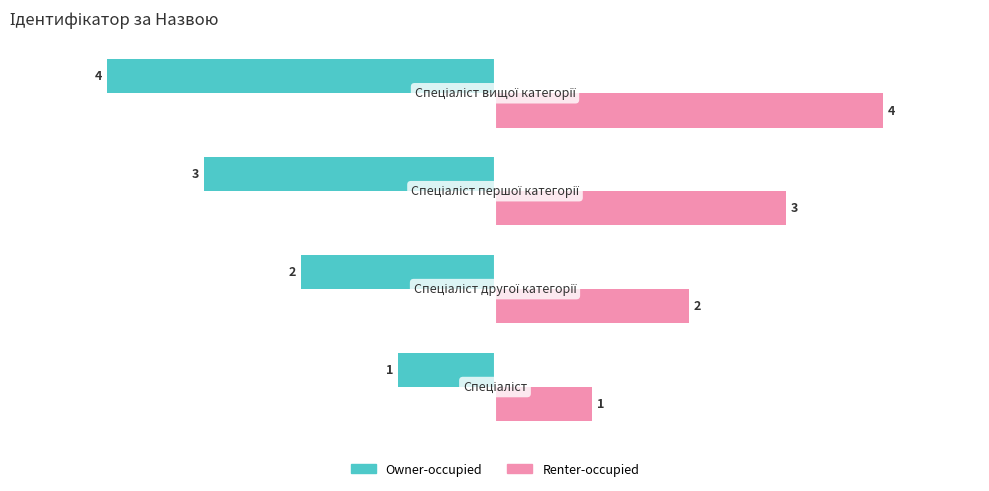

How many Owner-occupied values are between -3 and -1?

3